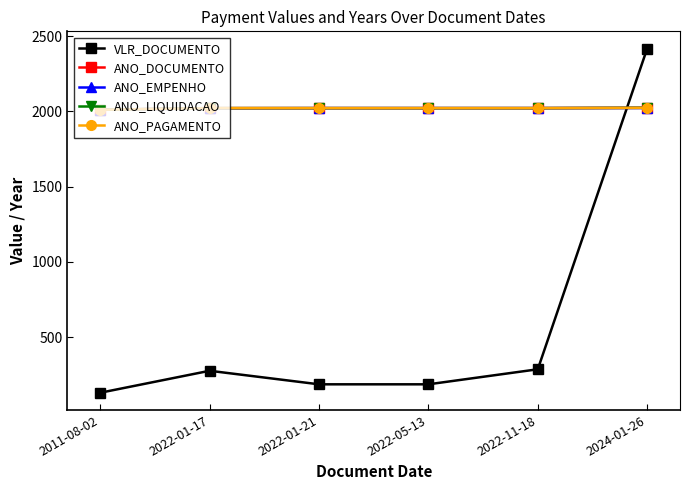

What is the average value of the ANO_LIQUIDACAO series?

2020